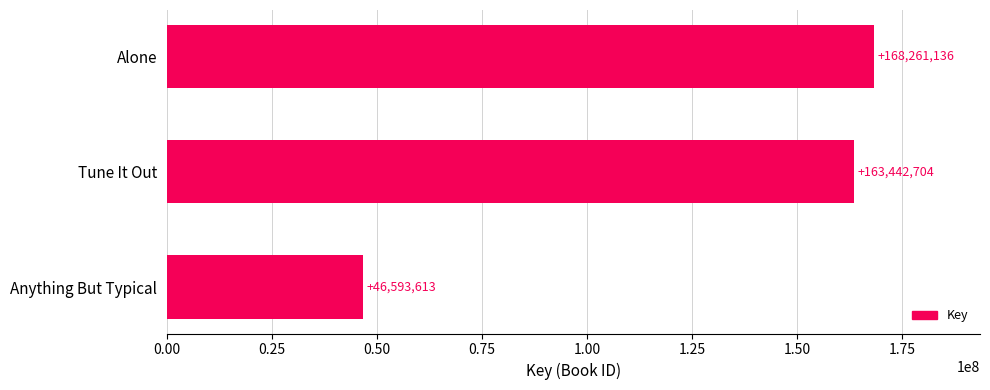

What is the sum of the values at Alone and Anything But Typical?

214854749